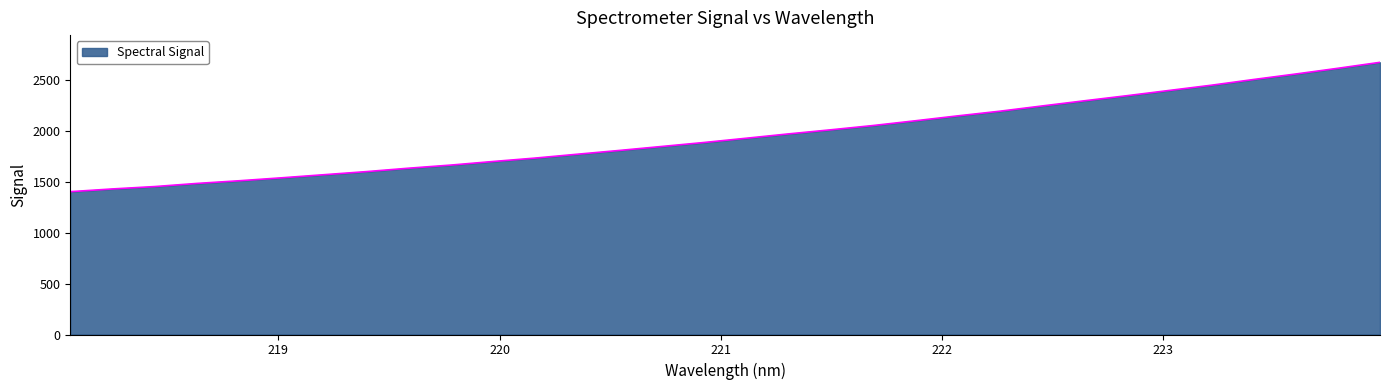

What is the greatest value displayed?

2675.1